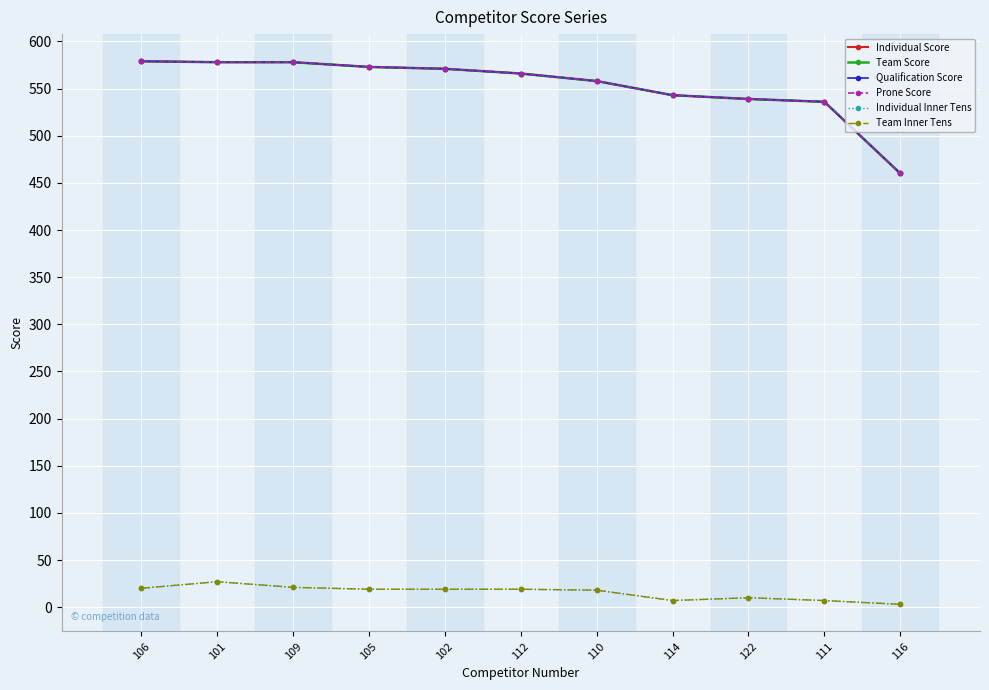

True or false: Team Inner Tens and Team Score intersect in this chart.

False